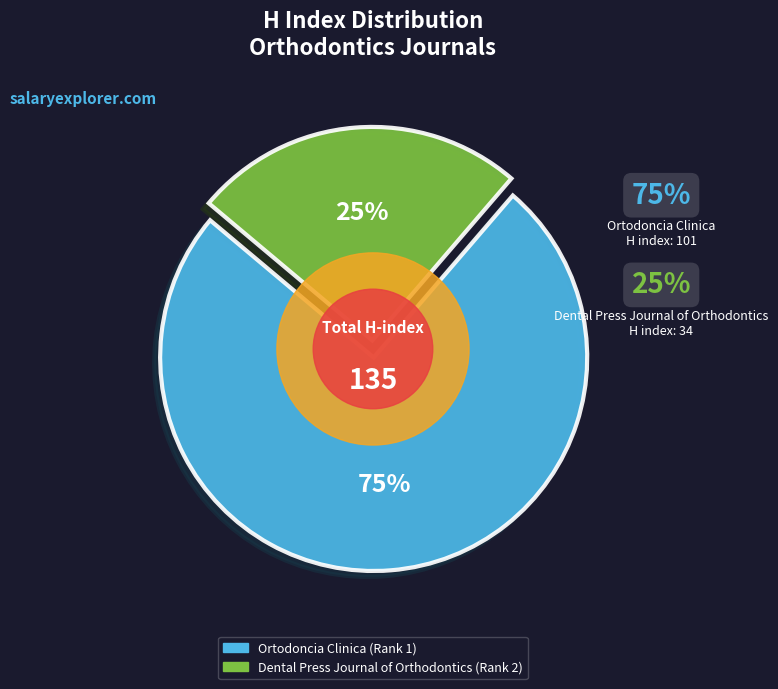

What is the total percentage of Dental Press Journal of Orthodontics (Rank 2) and Ortodoncia Clinica (Rank 1)?

100.0%